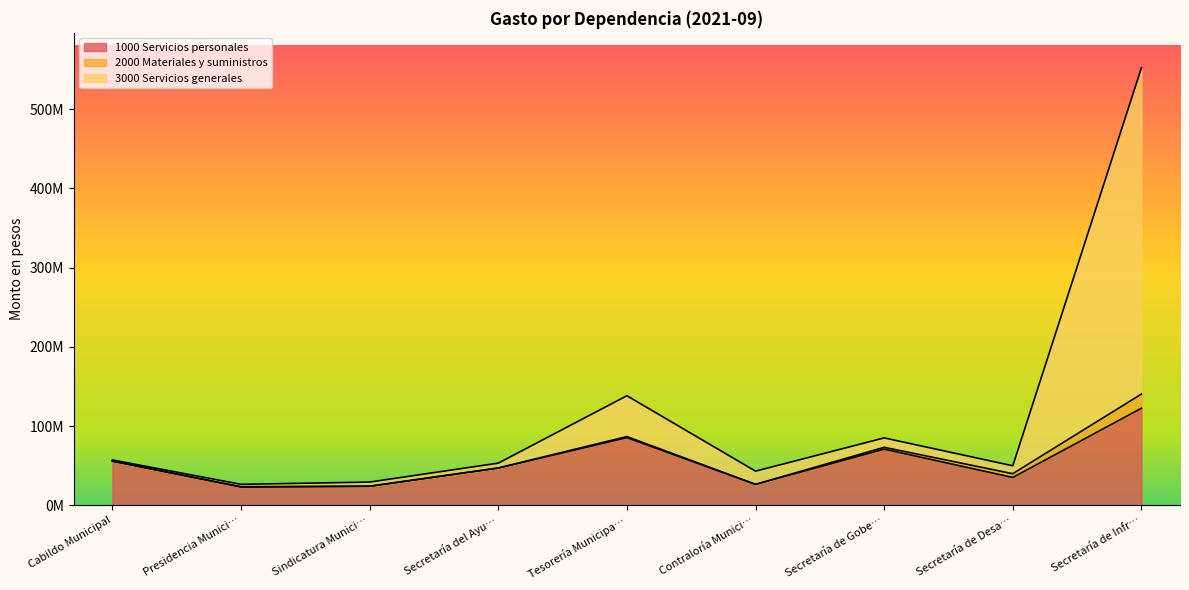

The value of 1000 Servicios personales at Secretaría de Infr… is 122536009.3. True or false?

True